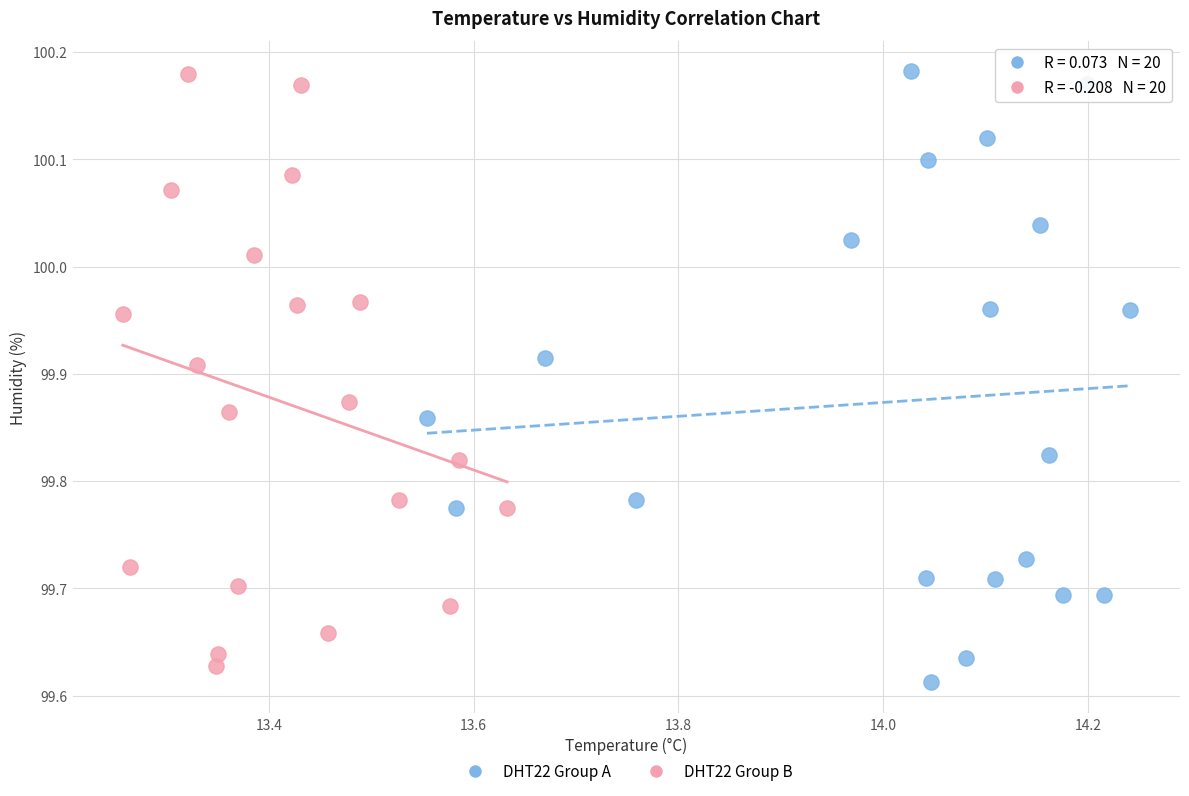

What are all the series names shown in the legend?

DHT22 Group A, DHT22 Group B